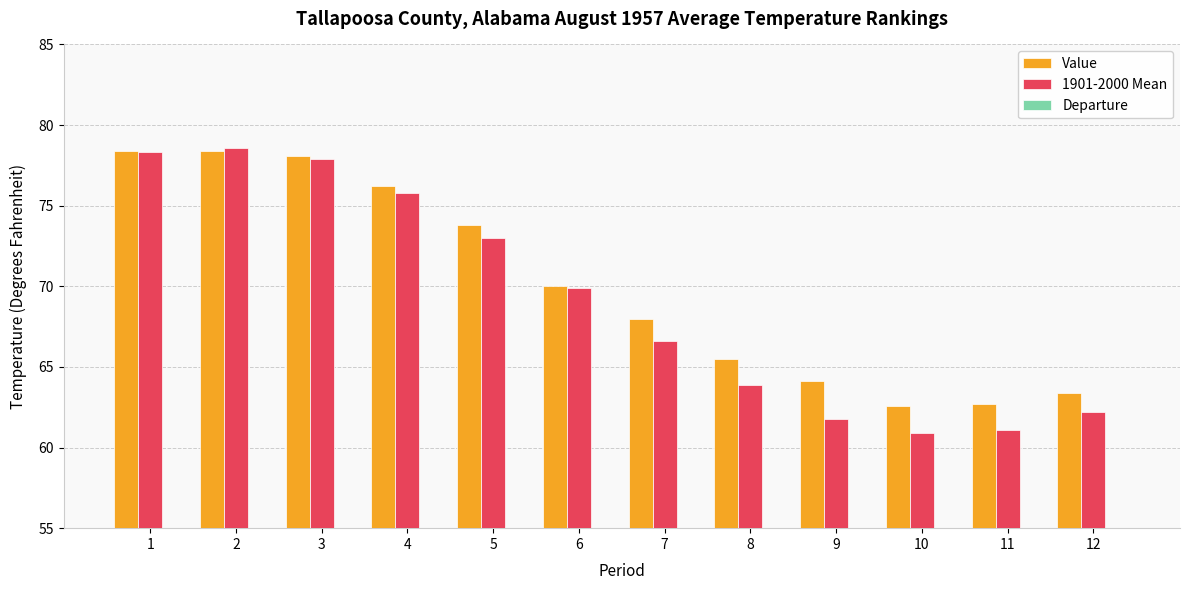

Rank the series at 12 from highest to lowest value.

Value, 1901-2000 Mean, Departure